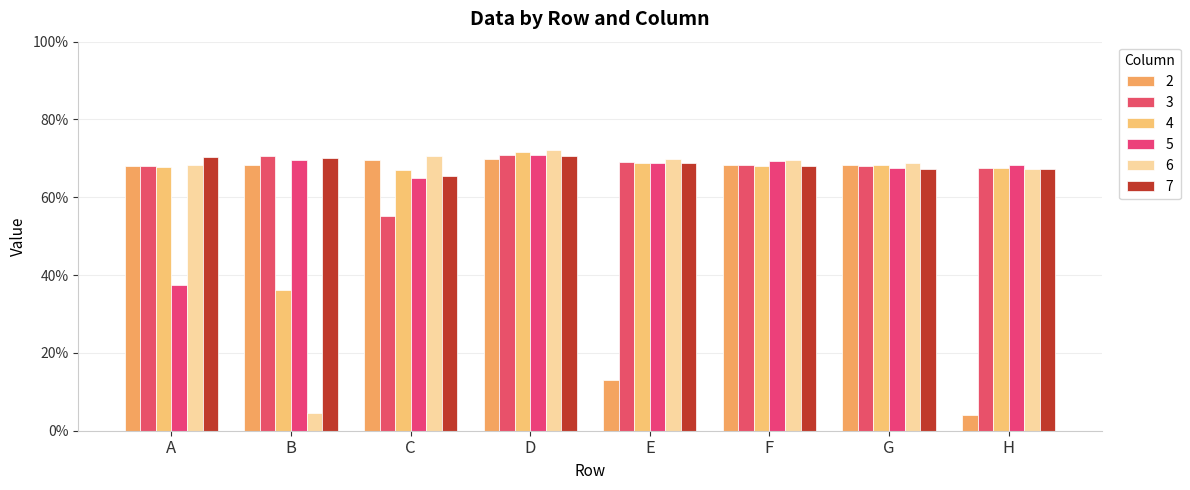

Does the chart contain stacked bars?

No